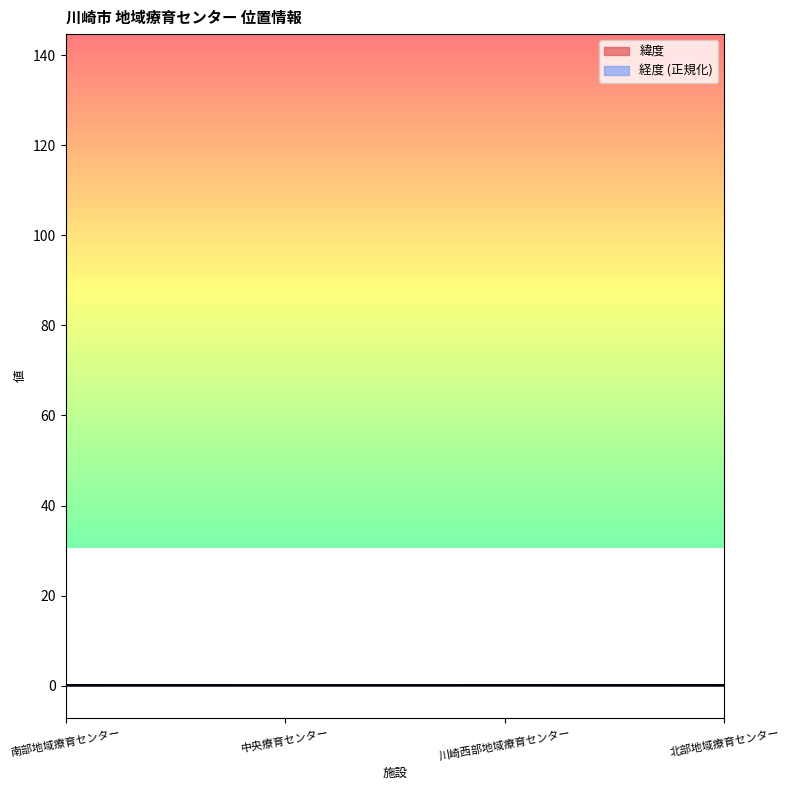

How many lines are shown in the chart?

2